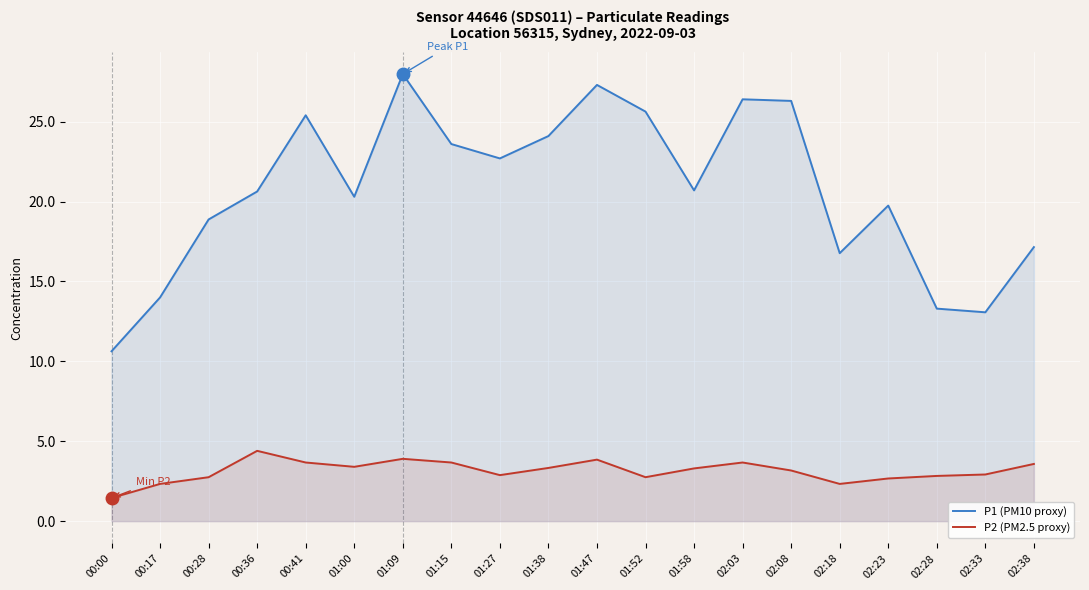

Is it true that P1 (PM10 proxy) equals 15.5 at 01:47?

False